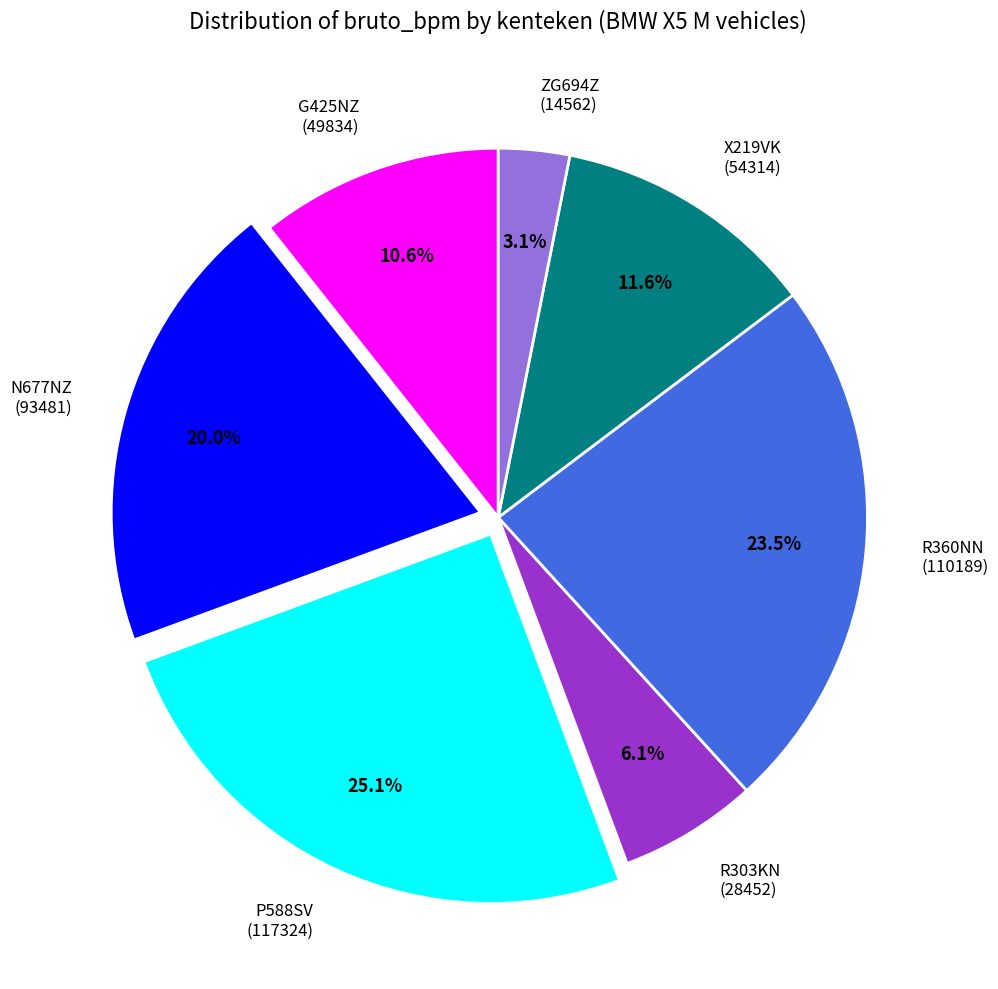

Rank the categories by value from highest to lowest.

P588SV (117324), R360NN (110189), N677NZ (93481), X219VK (54314), G425NZ (49834), R303KN (28452), ZG694Z (14562)